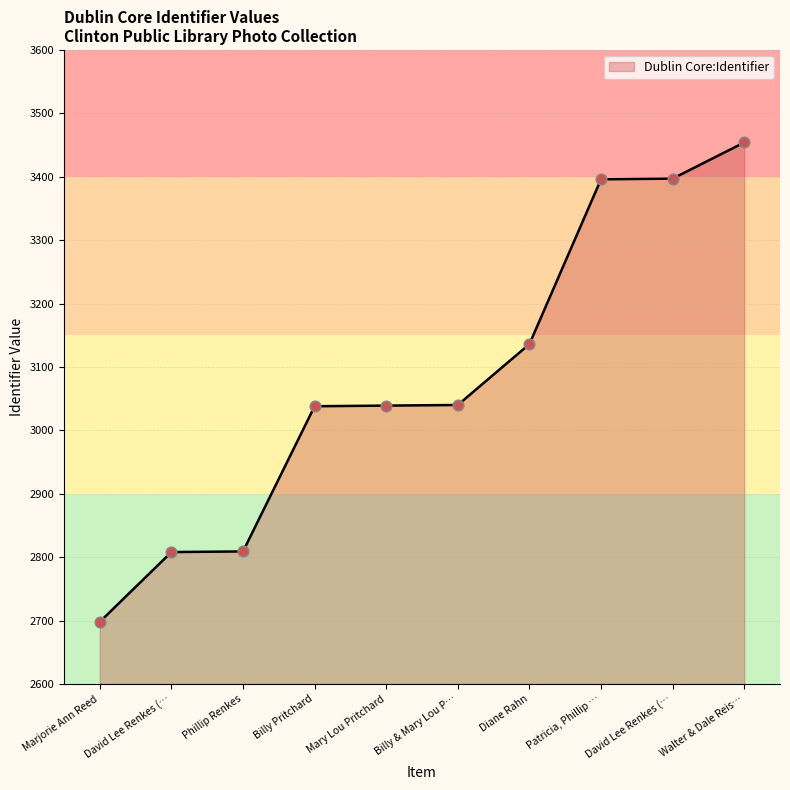

How many lines are shown in the chart?

1